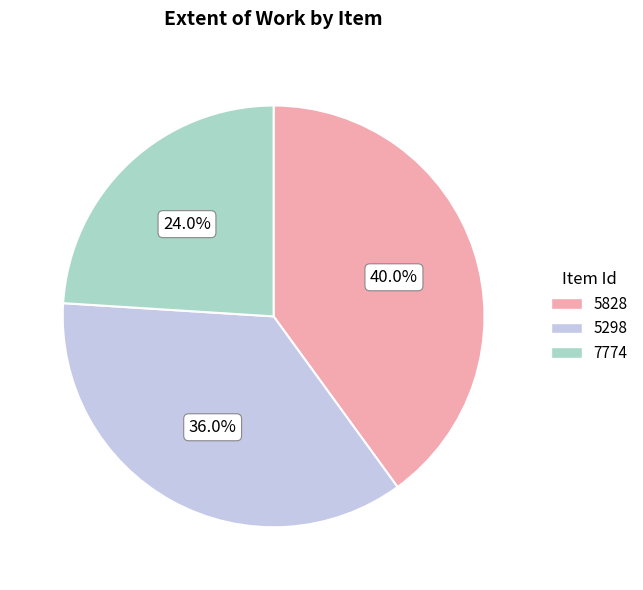

Does 5828 account for over 50% of the chart?

No